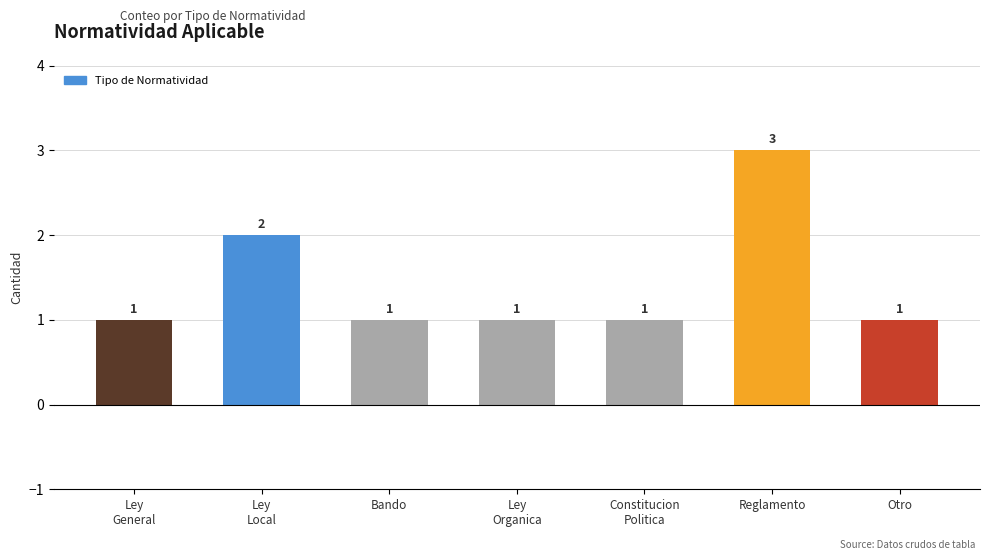

The chart shows a value of 2 at Ley
Local. True or false?

True